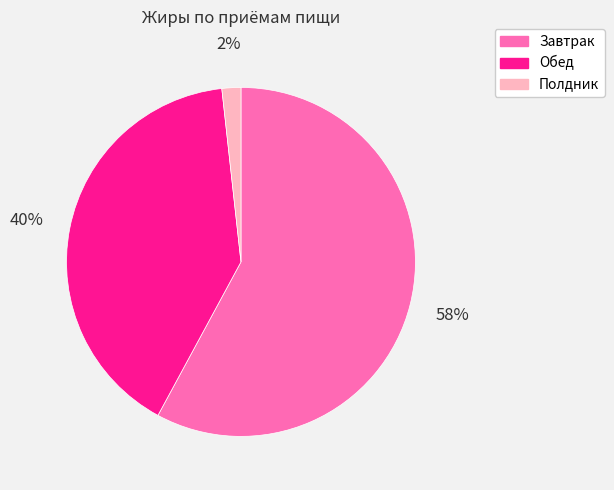

Between Завтрак and Полдник, which is larger?

Завтрак